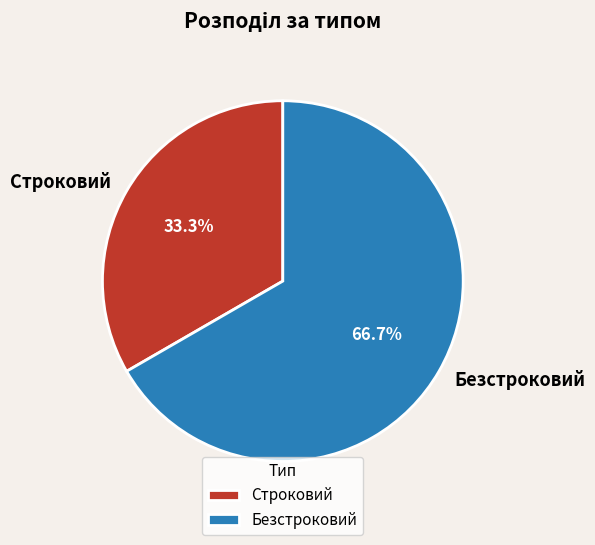

Combined, do Безстроковий and Строковий account for over 50%?

Yes